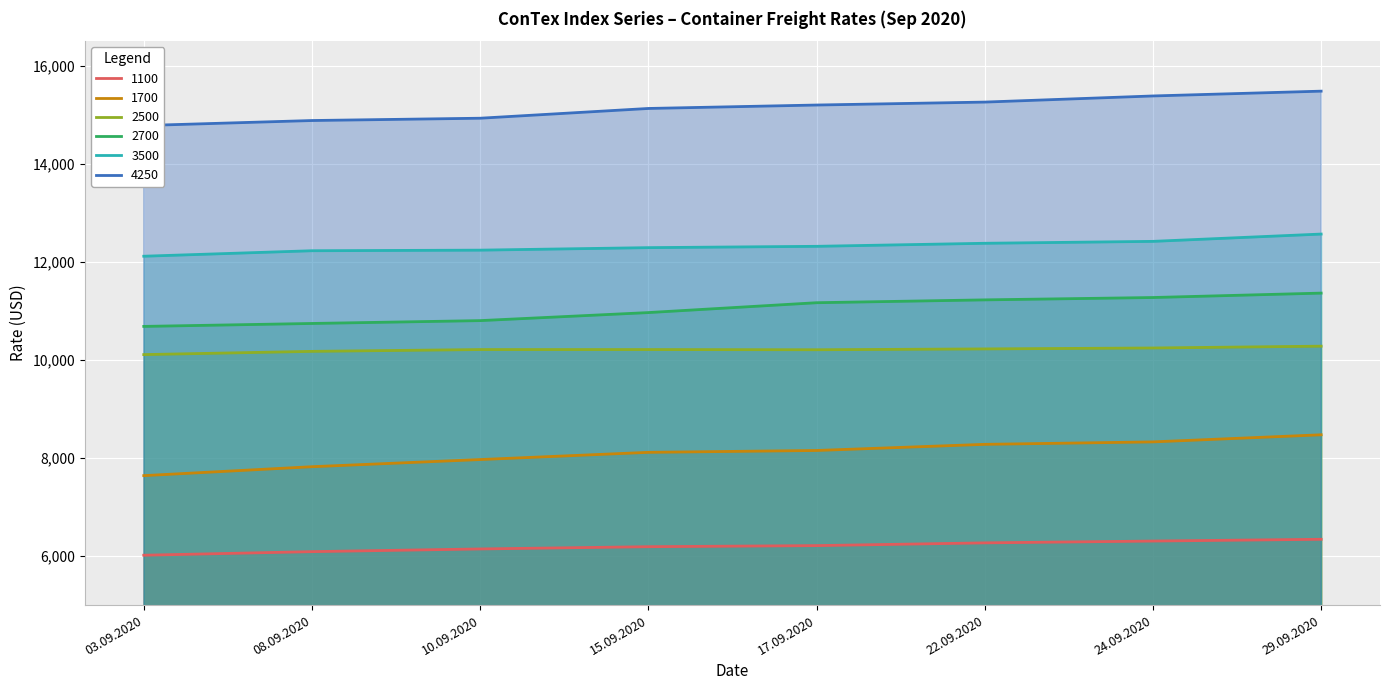

The 4250 series shows 15258 at 22.09.2020. True or false?

True